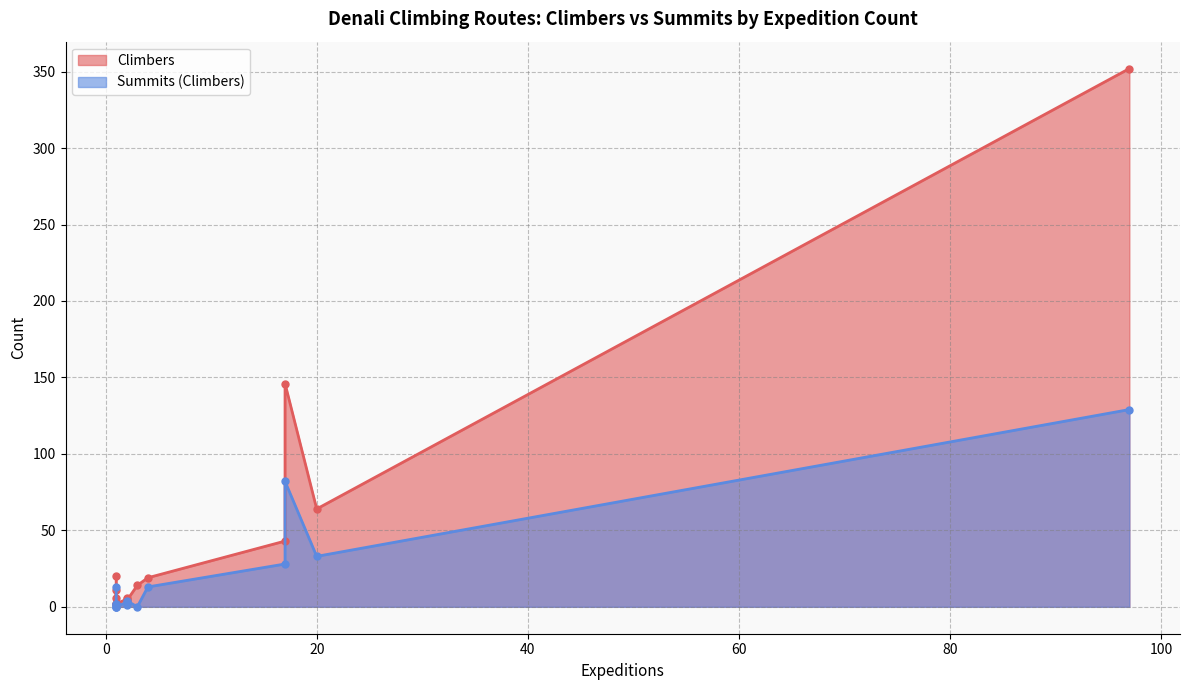

At how many categories does at least one series exceed 108?

2